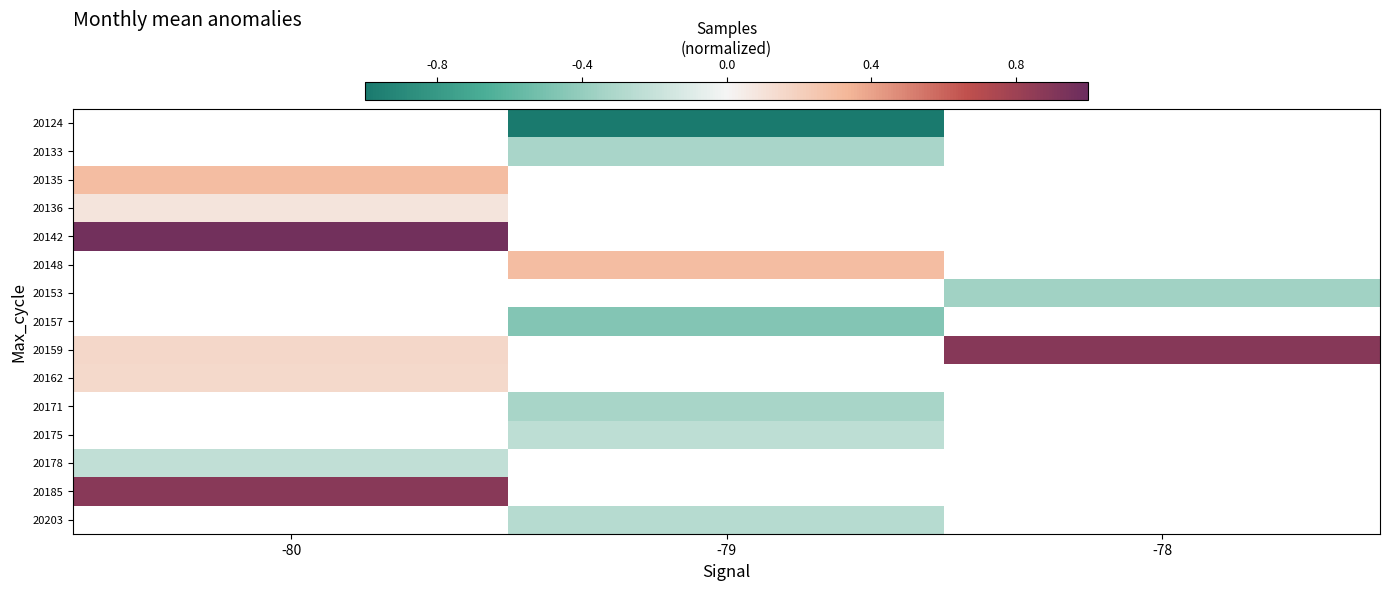

Between -79 and -80, which is larger?

-80